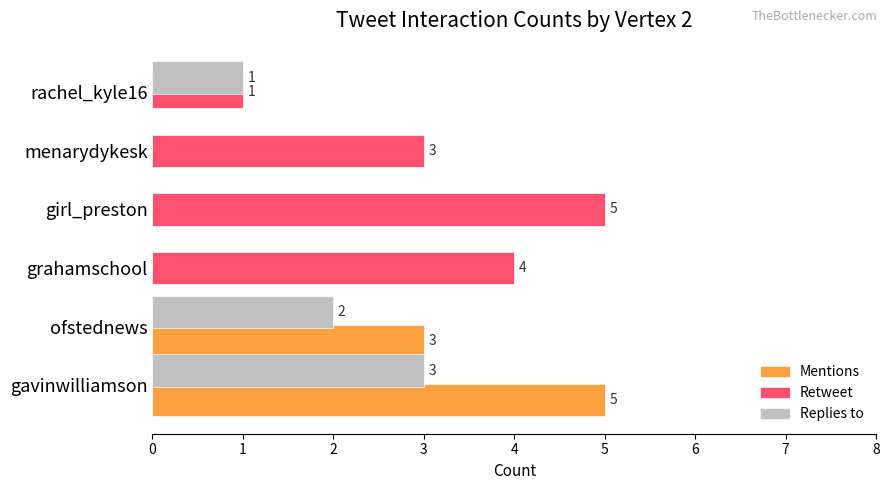

Between girl_preston and rachel_kyle16, which series saw the biggest shift?

Retweet